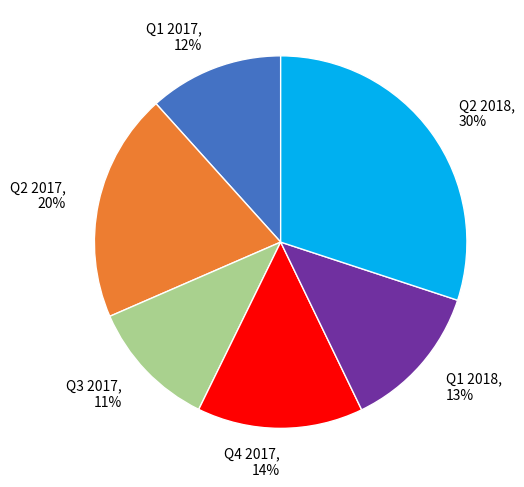

What percentage is the Q2 2018 slice, to the nearest percent?

30%